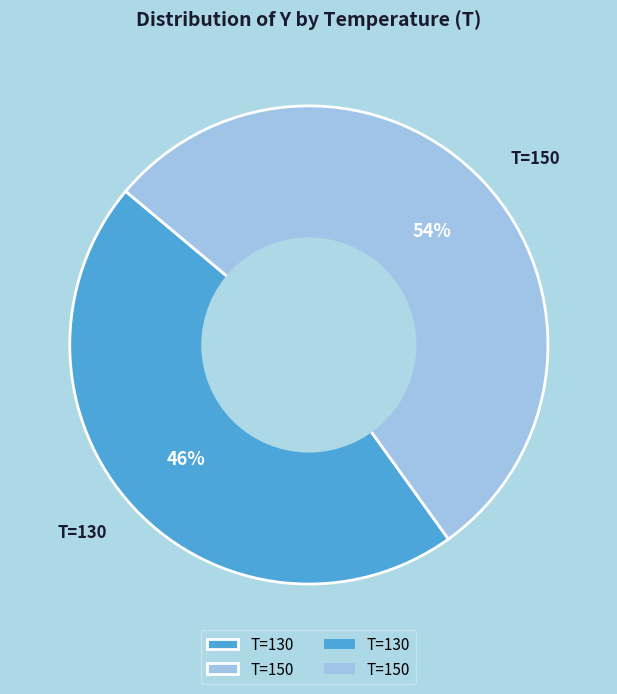

Does any single category account for the majority?

Yes